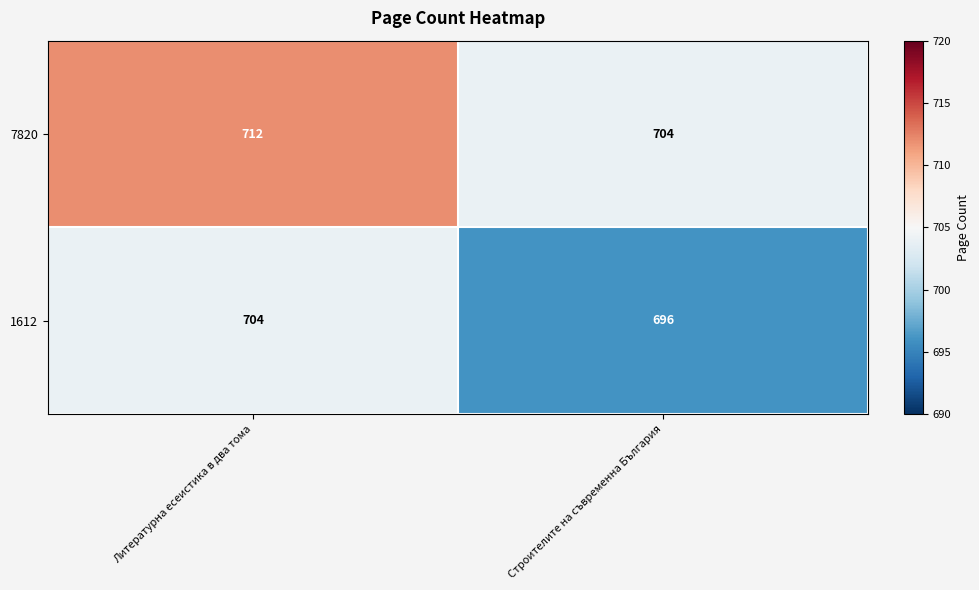

Reading left to right, list all the values displayed in this chart.

7820: Литературна есеистика в два тома=712	Строителите на съвременна България=704
1612: Литературна есеистика в два тома=704	Строителите на съвременна България=696